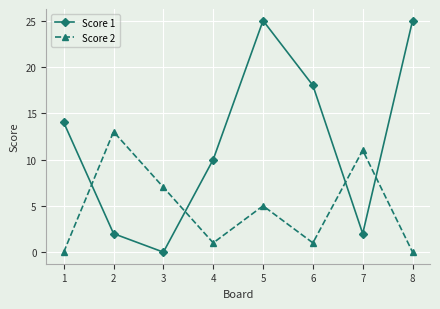

How many interior local peaks does the Score 1 series have?

1